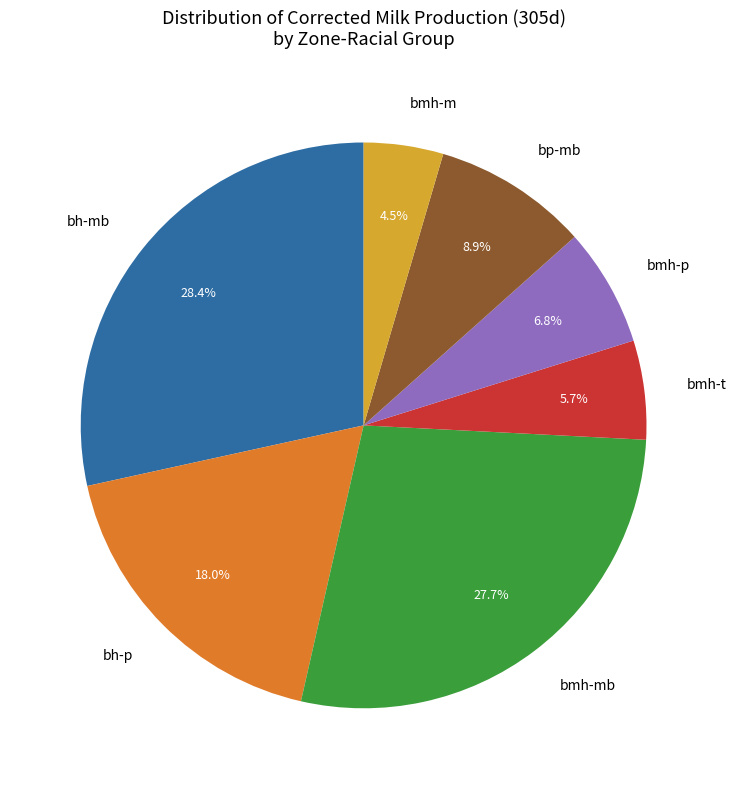

Count the number of slices in the pie.

7